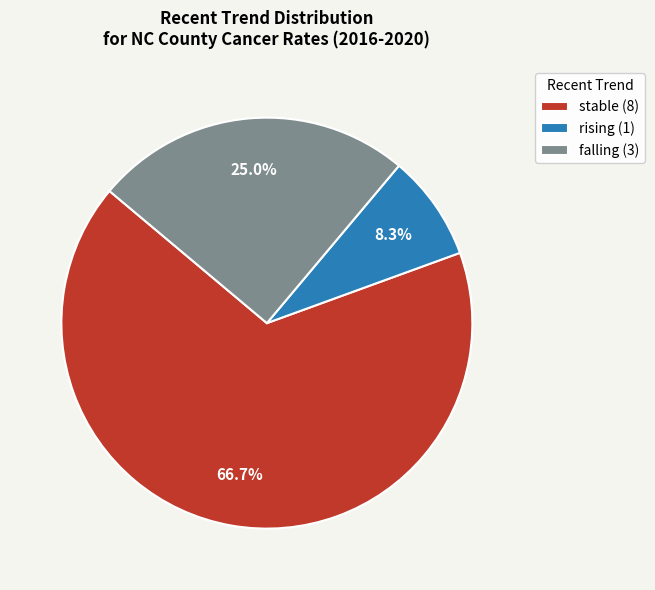

Is there any slice that represents more than half of the pie?

Yes